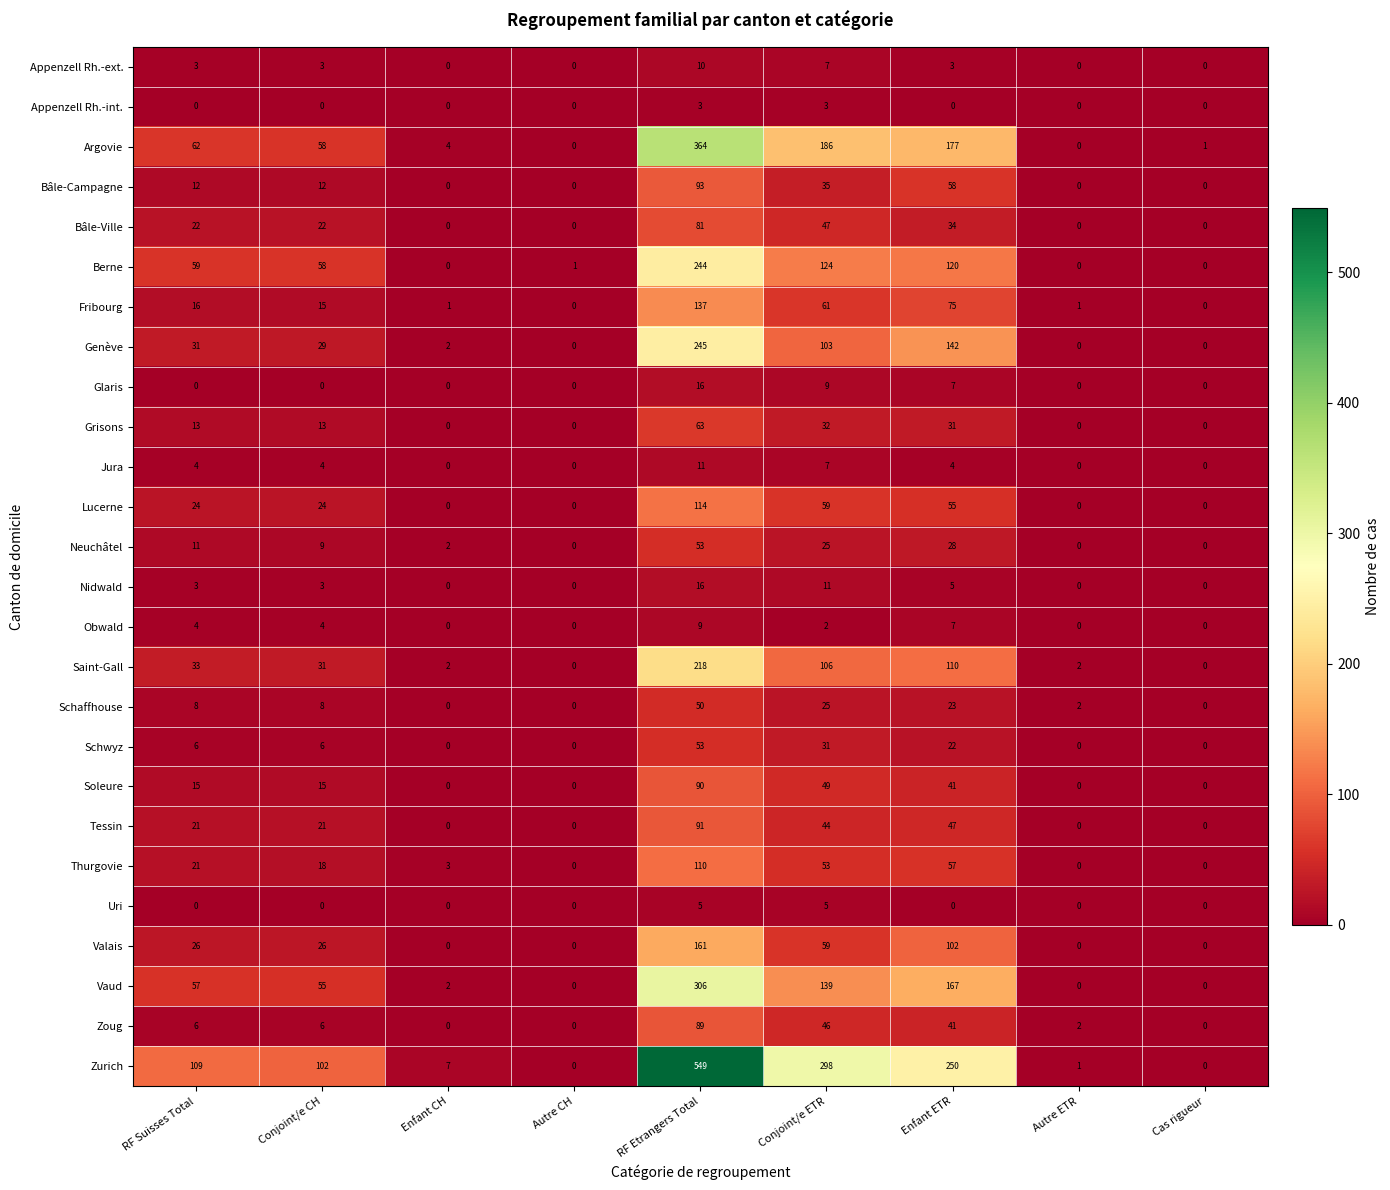

What is the total value across all series at Autre ETR?

8